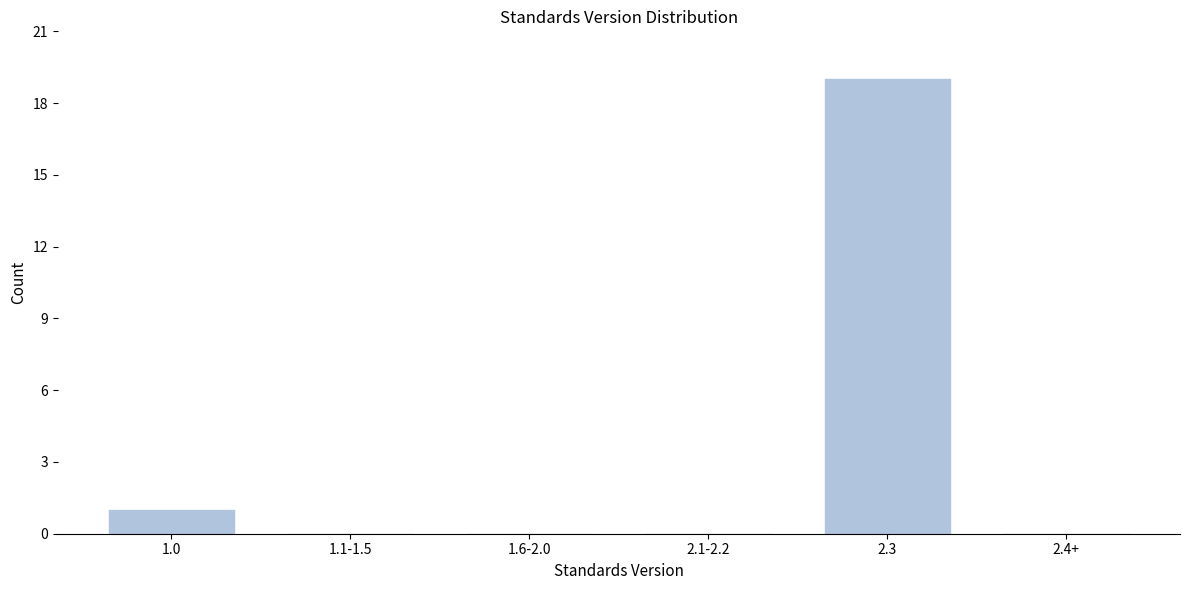

Reading left to right, what are all the values shown in this chart?

1.0=1	1.1-1.5=0	1.6-2.0=0	2.1-2.2=0	2.3=19	2.4+=0